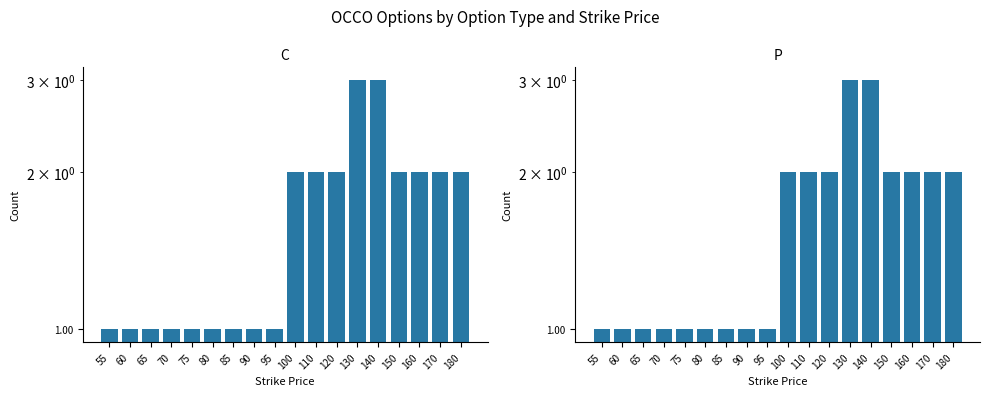

What is the value of the C bar at the 1st from the left?

1